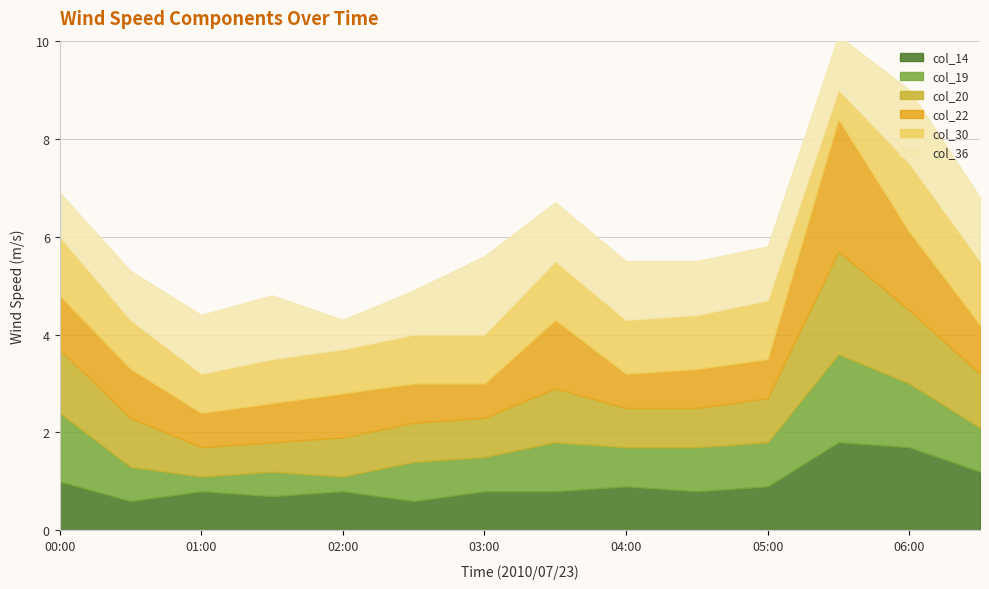

What is the minimum value shown in the chart?

0.3